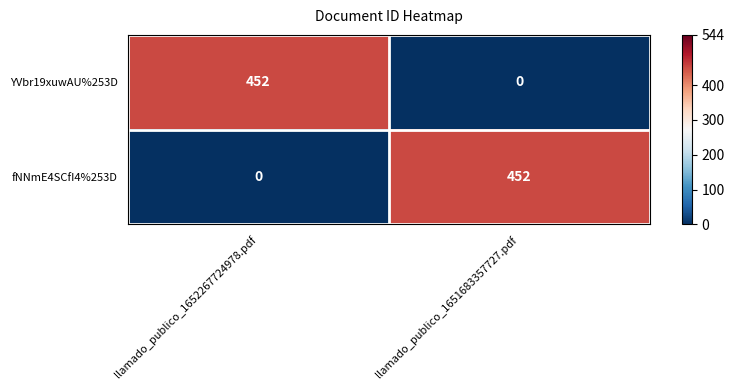

What is the greatest value displayed?

452